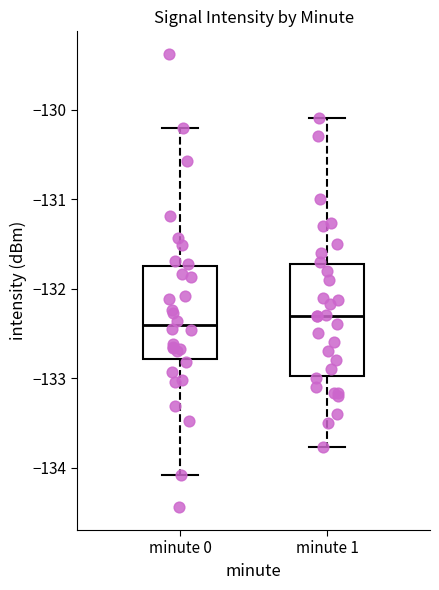

Where does the lower whisker of the box for minute 1 end on the y-axis? The values are not printed on the chart, so give them approximately, as read against the axis.

-133.8